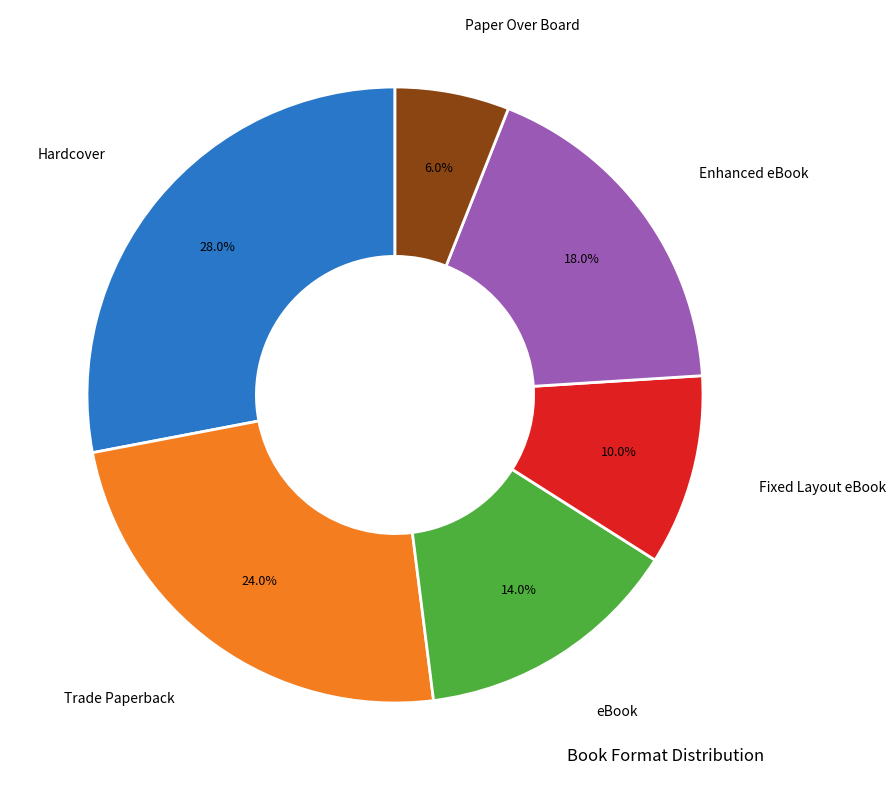

Is there any slice that represents more than half of the pie?

No